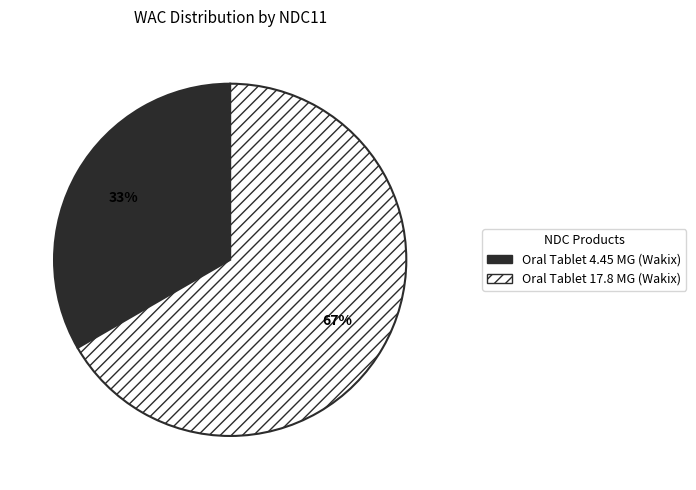

Is there any slice that represents more than half of the pie?

Yes